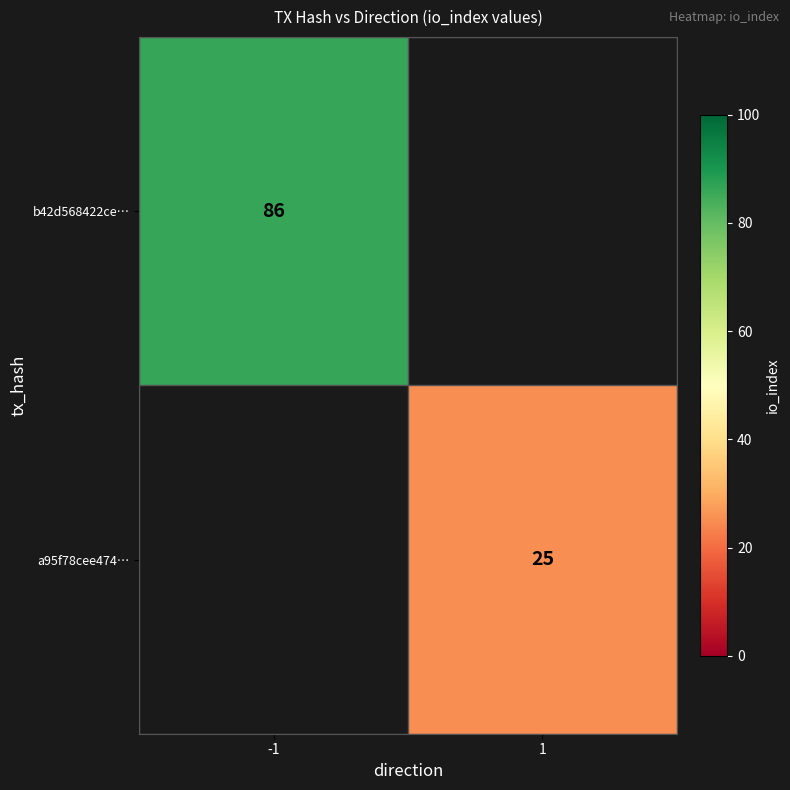

How many series are shown in this chart?

2